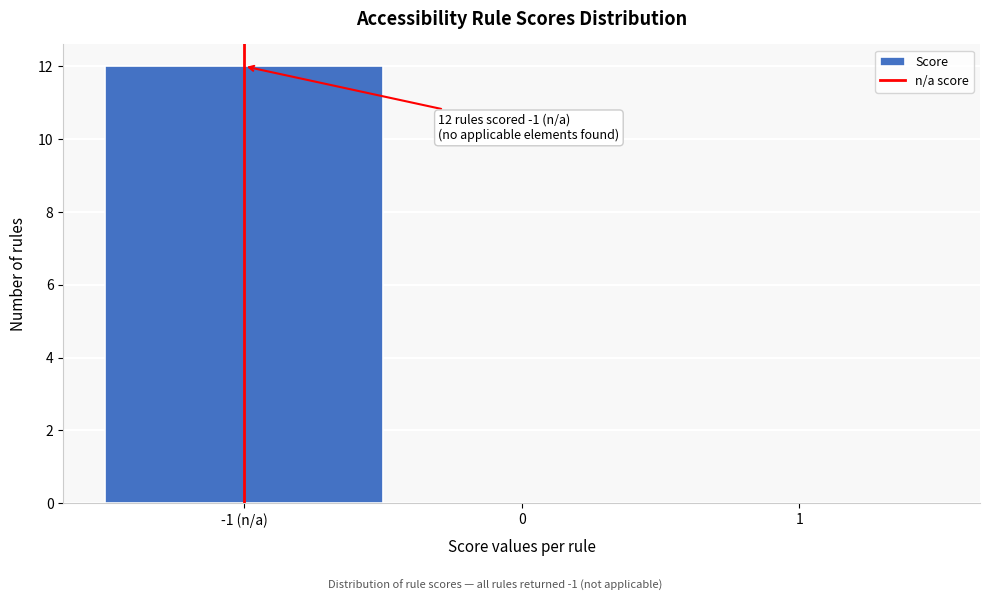

Reading left to right, transcribe all the data shown in this chart.

-1 (n/a)=12	0=0	1=0